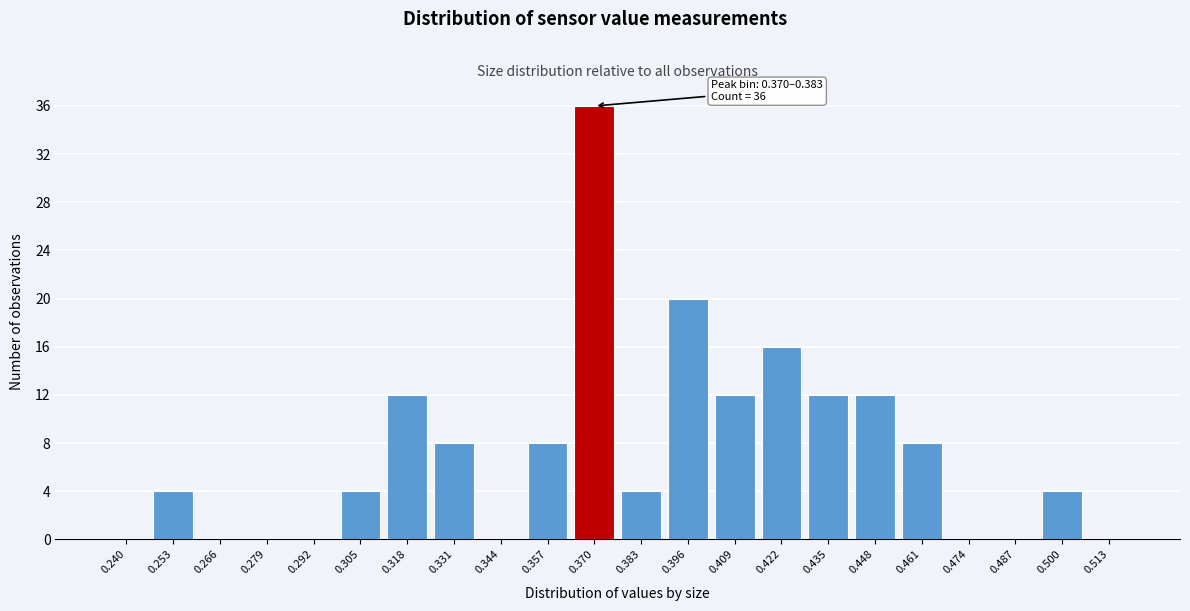

Reading left to right, what are all the values shown in this chart?

0.240=0	0.253=4	0.266=0	0.279=0	0.292=0	0.305=4	0.318=12	0.331=8	0.344=0	0.357=8	0.370=36	0.383=4	0.396=20	0.409=12	0.422=16	0.435=12	0.448=12	0.461=8	0.474=0	0.487=0	0.500=4	0.513=0